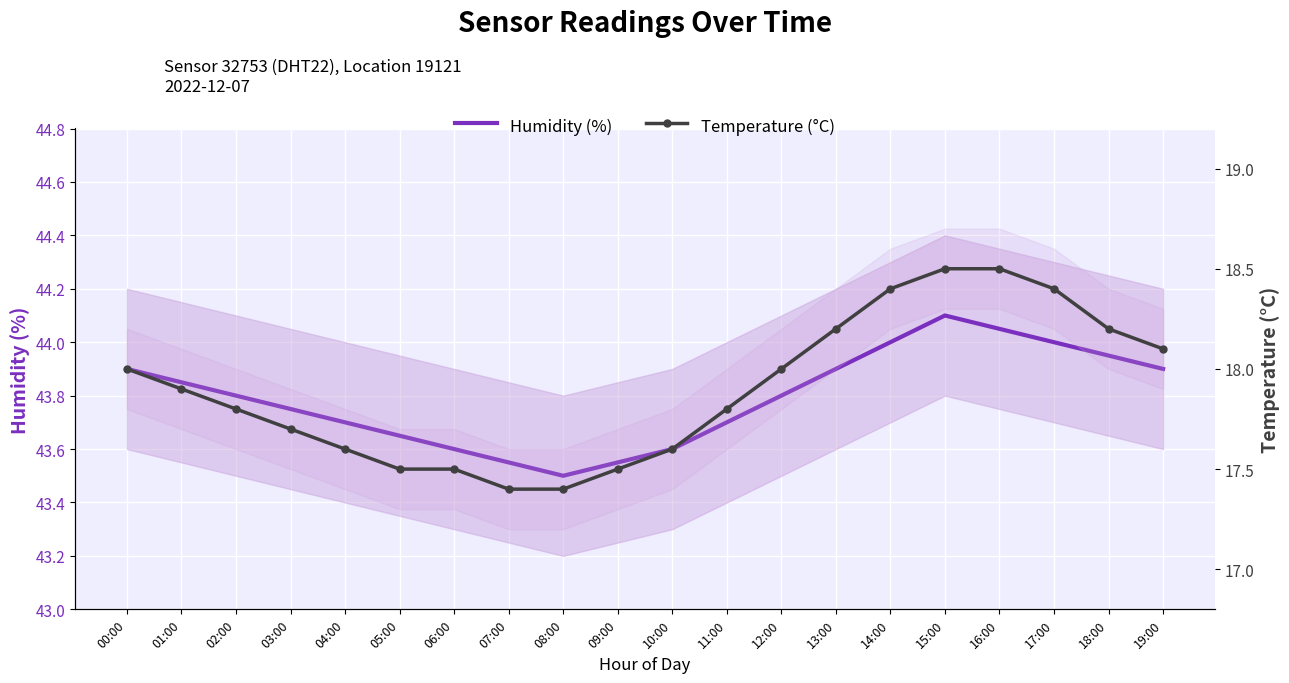

What is the minimum value for Humidity (%)?

43.5